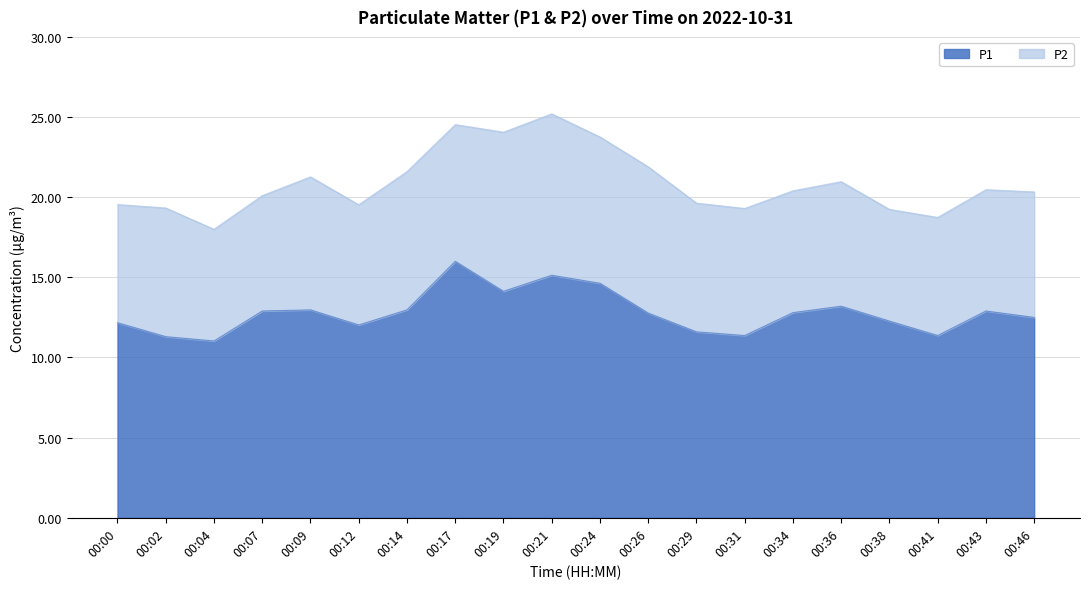

What is the change in value from 00:14 to 00:38?

-0.7